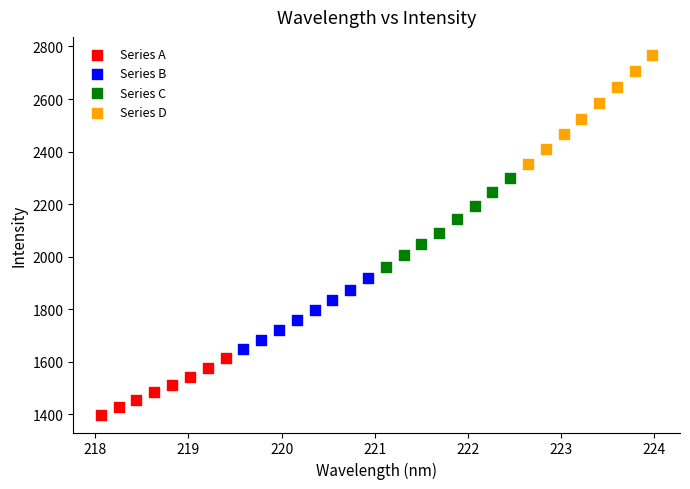

Which series has the largest Y range (max minus min)?

Series D